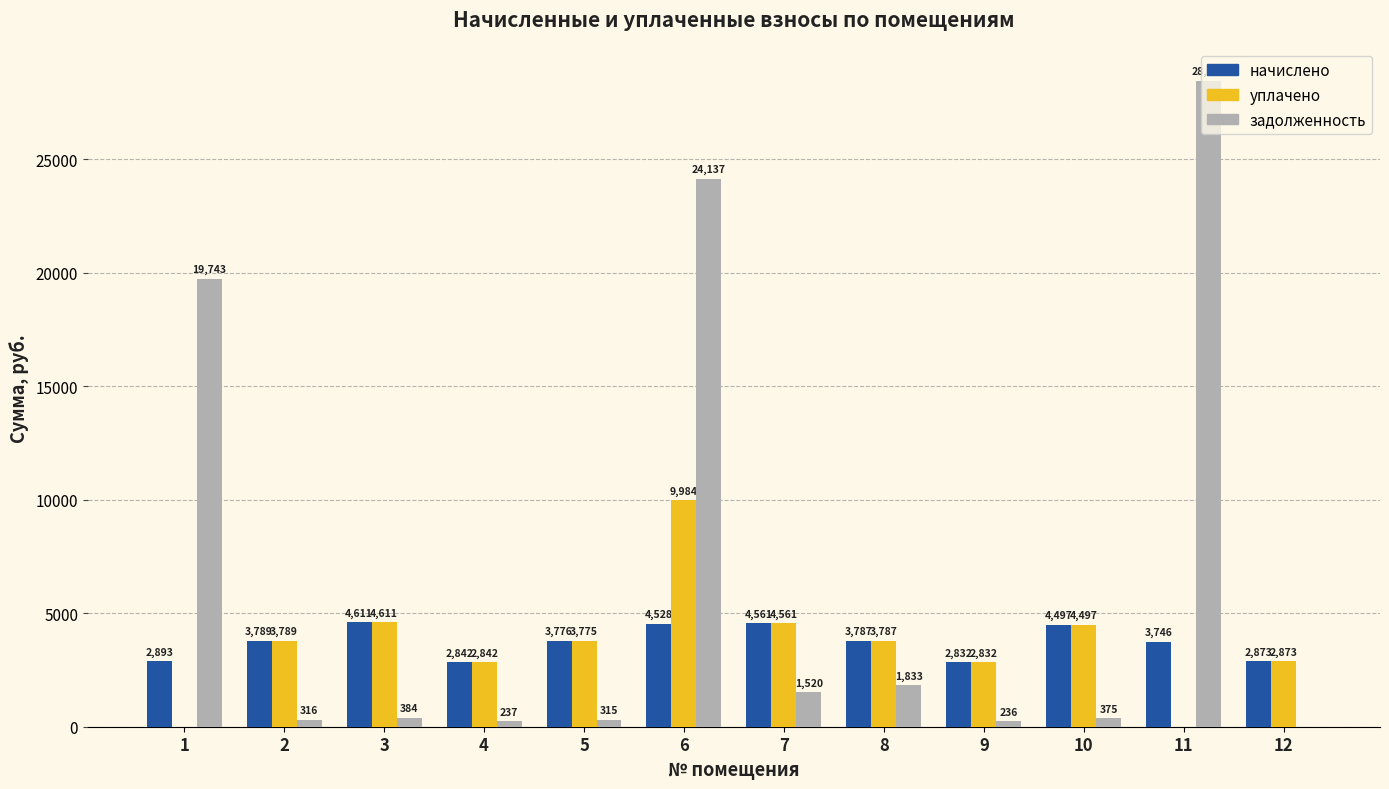

What value does the начислено series have at 5?

3775.9